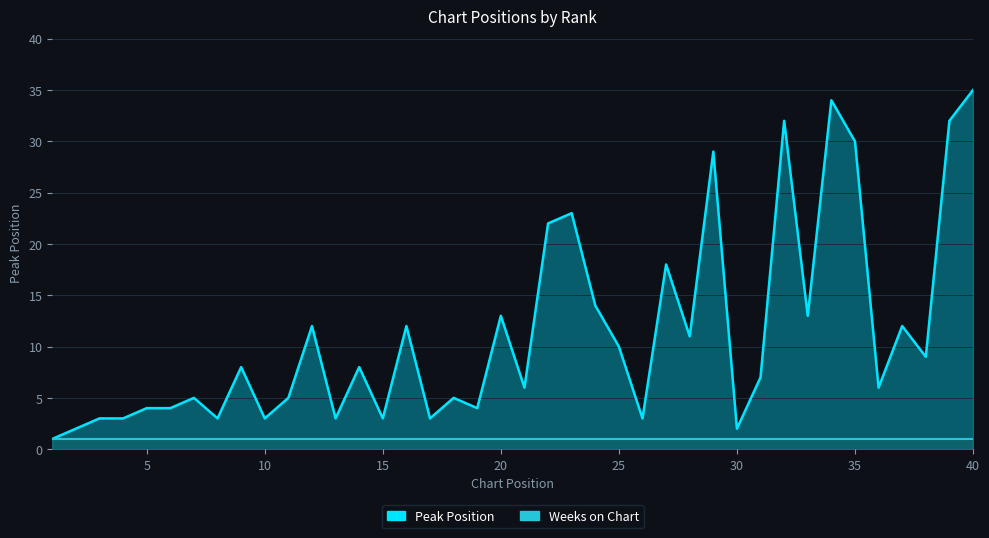

True or false: the data has more than 2 interior local peaks.

True